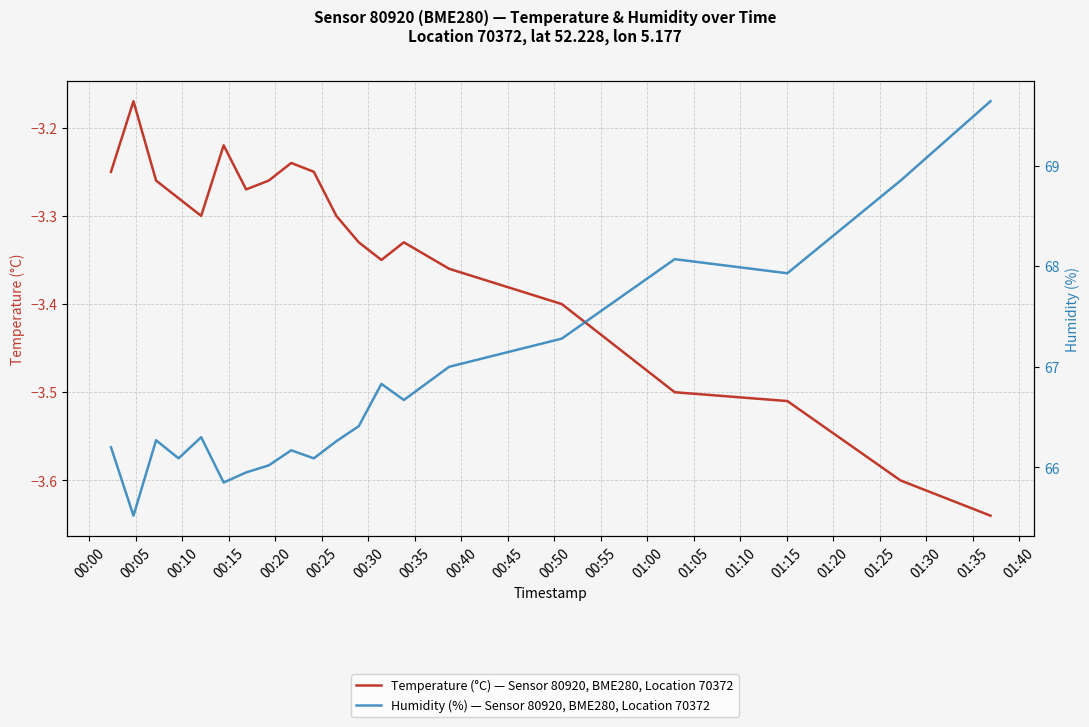

Which label corresponds to the largest value in the chart?

01:35